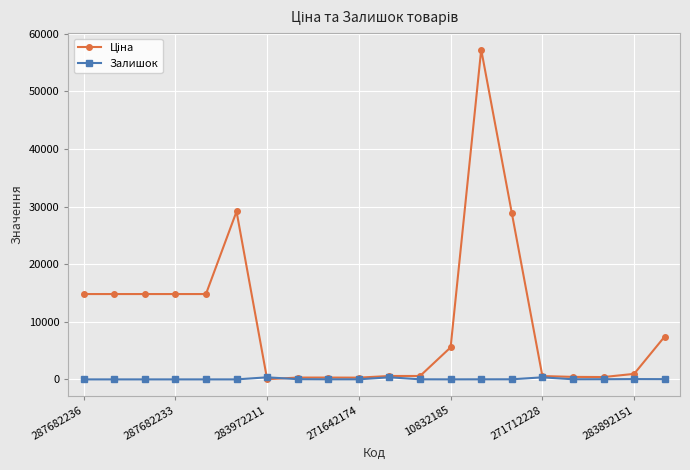

How many data points does each series have?

20